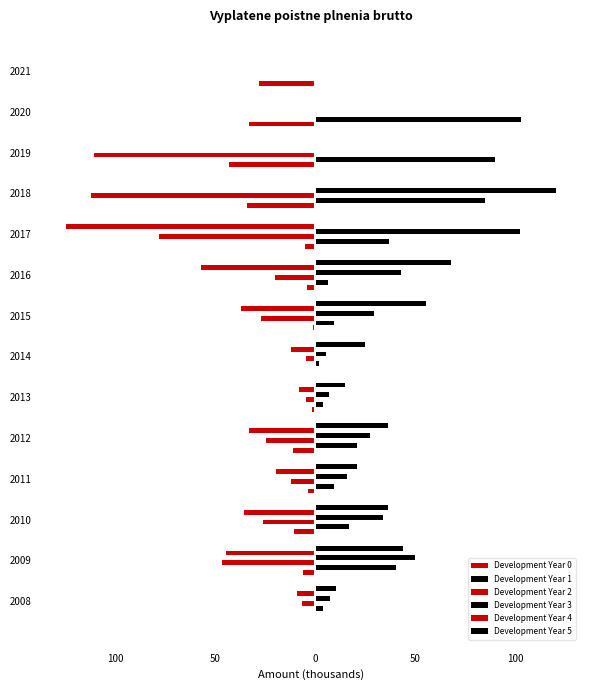

Which series has the largest range (max minus min)?

Development Year 4